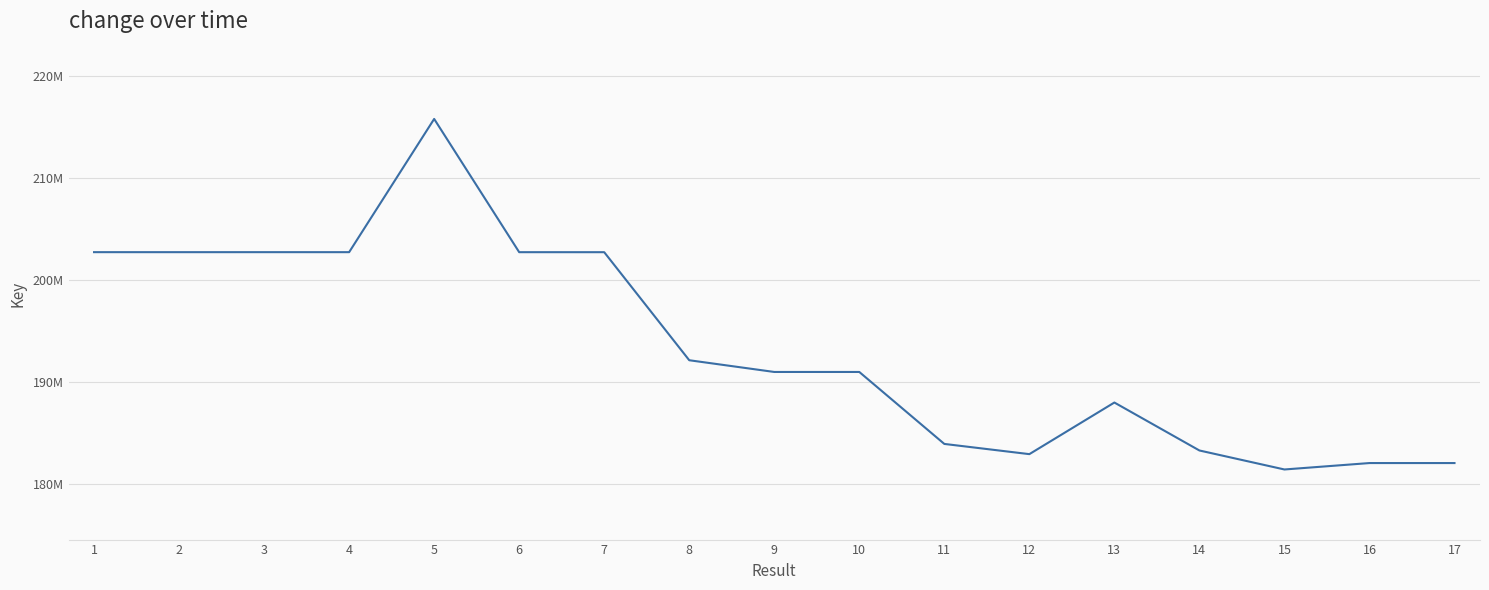

List the labels in order of value, smallest first.

15, 16, 17, 12, 14, 11, 13, 10, 9, 8, 7, 6, 2, 4, 3, 1, 5